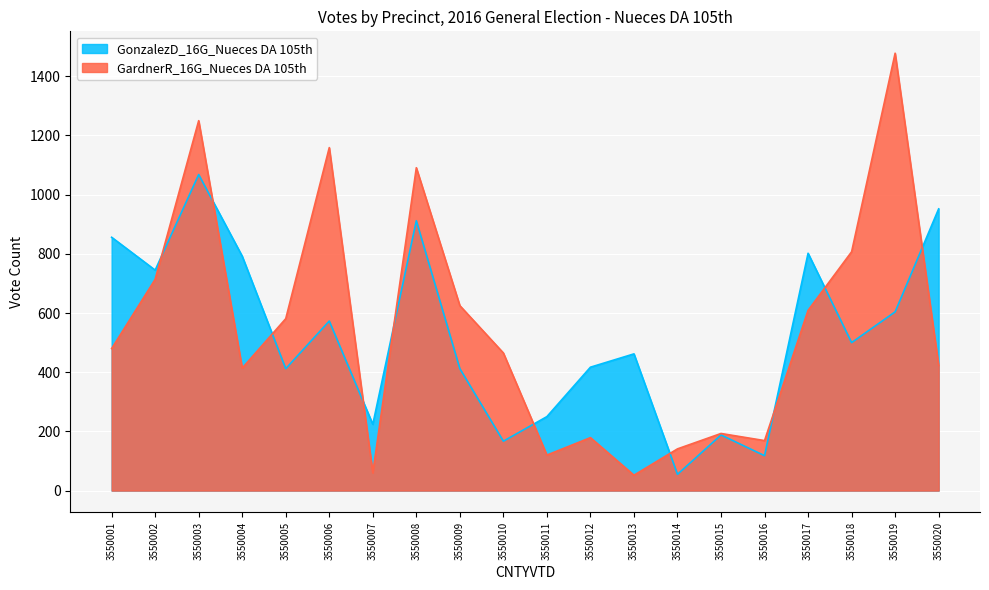

Which series has the widest spread of values?

GardnerR_16G_Nueces DA 105th